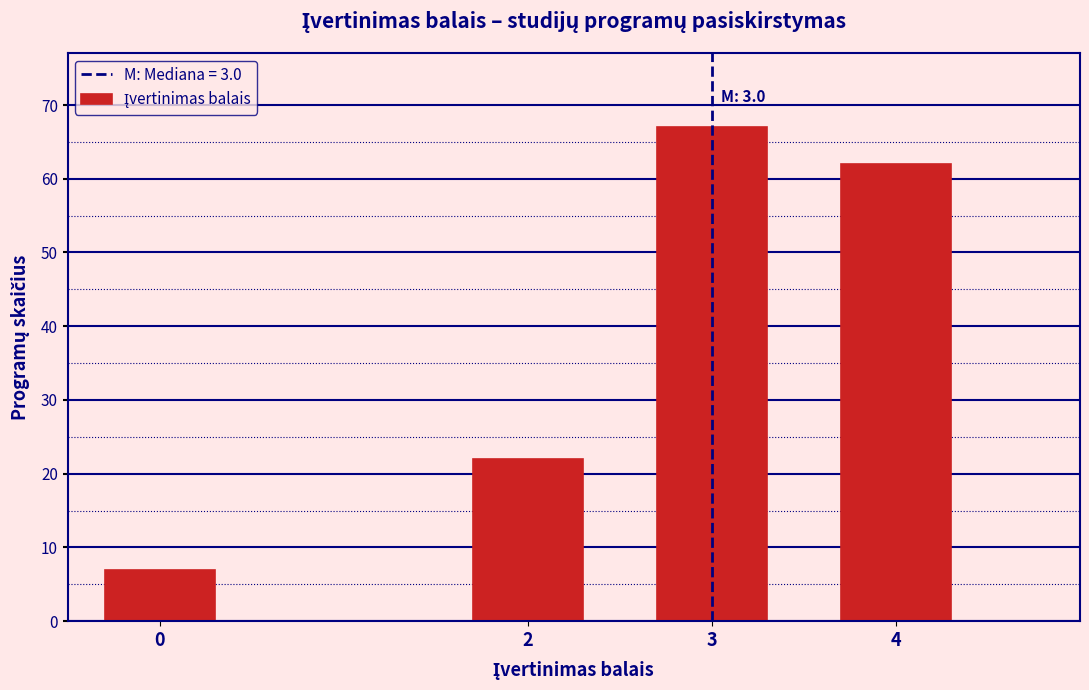

Reading left to right, transcribe all the data shown in this chart.

7	22	67	62